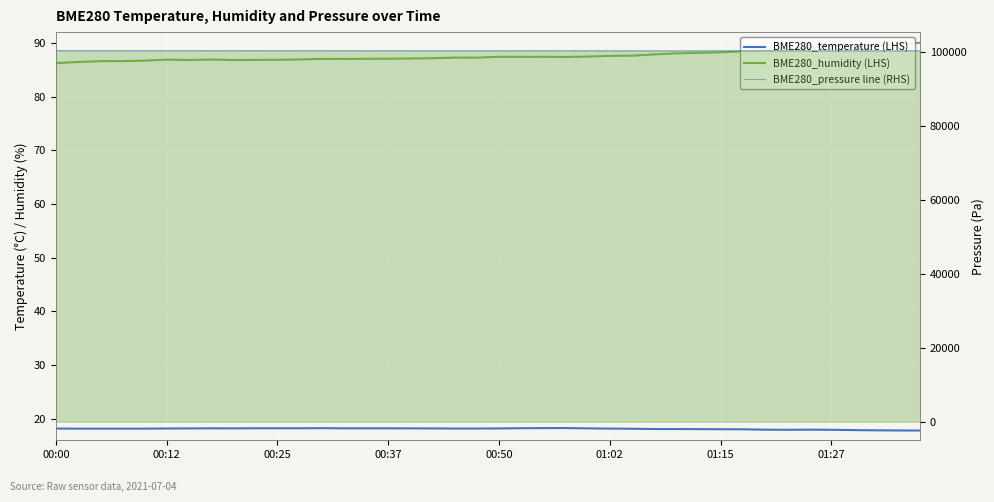

The value of BME280_humidity (LHS) at 23 is 87.4. True or false?

True